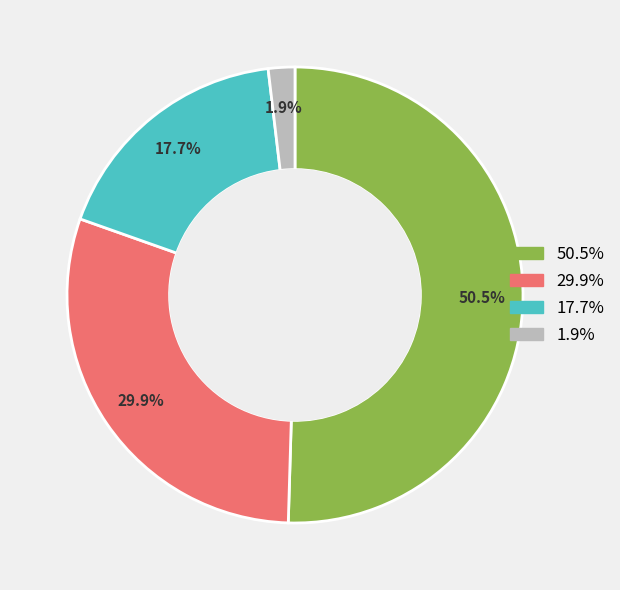

Is there a majority slice in this chart?

Yes